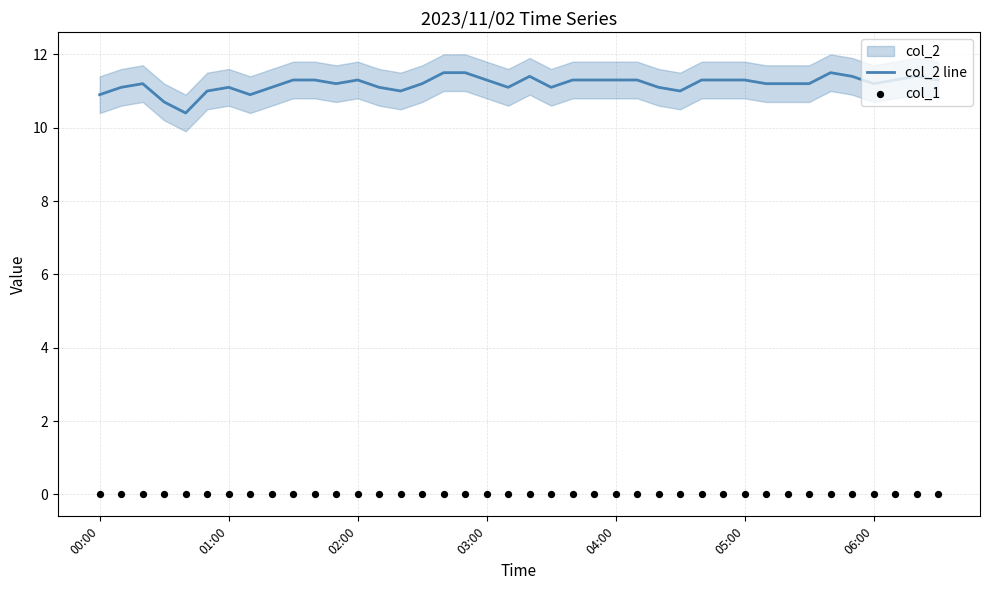

Which series contains the highest Y value?

col_2 line